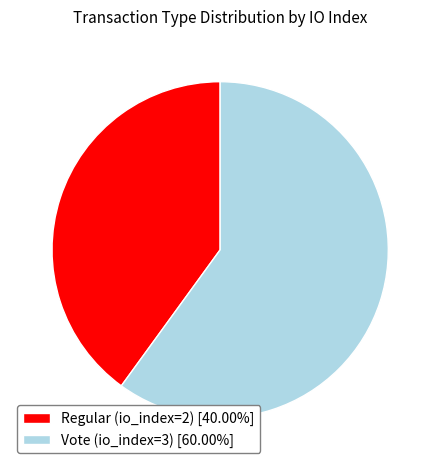

Between Vote (io_index=3) and Regular (io_index=2), which is larger?

Vote (io_index=3)